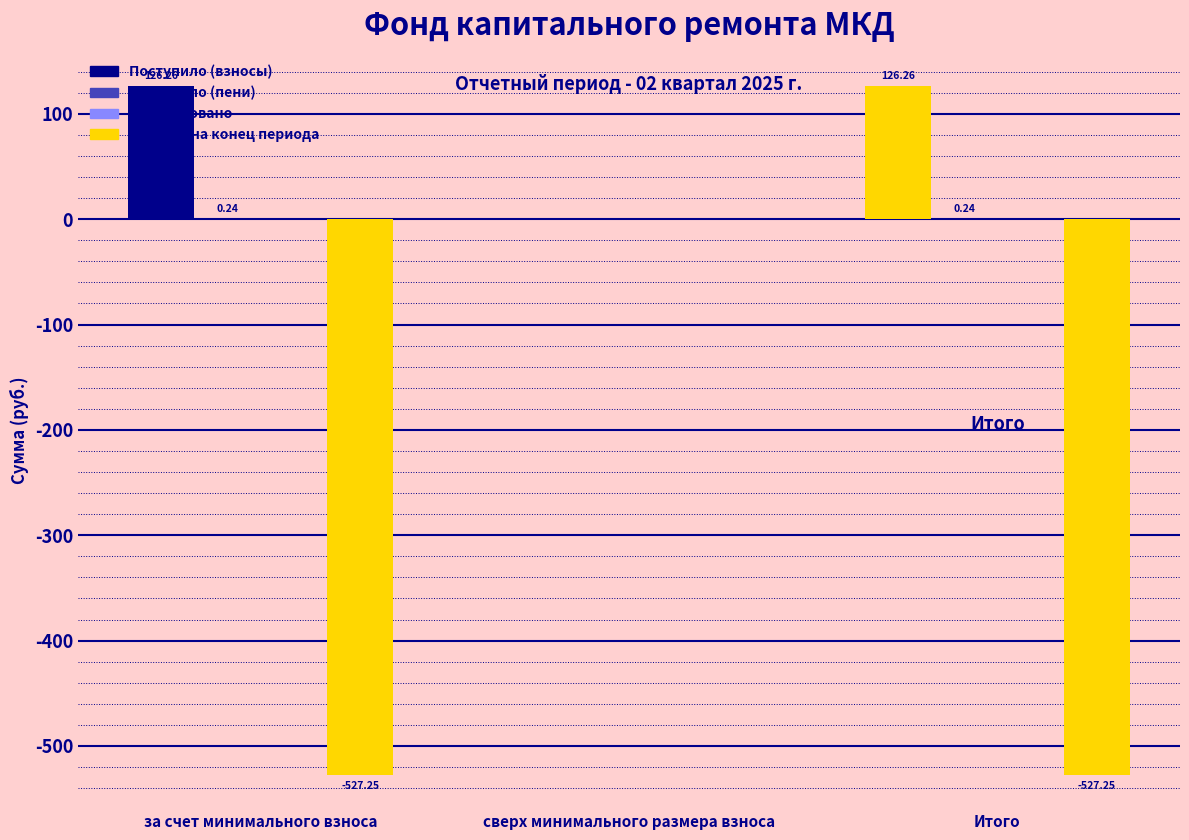

How many groups of bars are there?

3